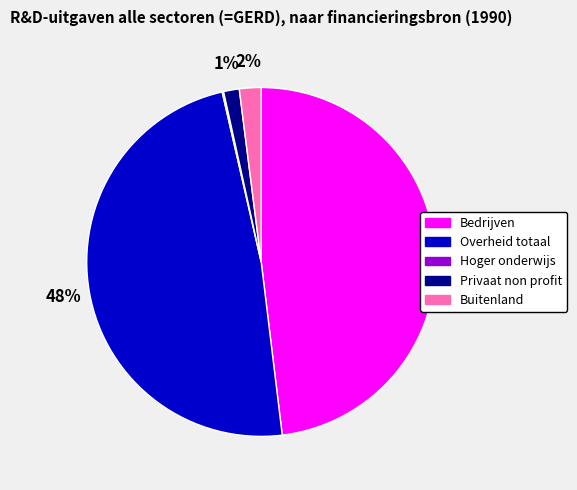

Does Privaat non profit account for over 50% of the chart?

No